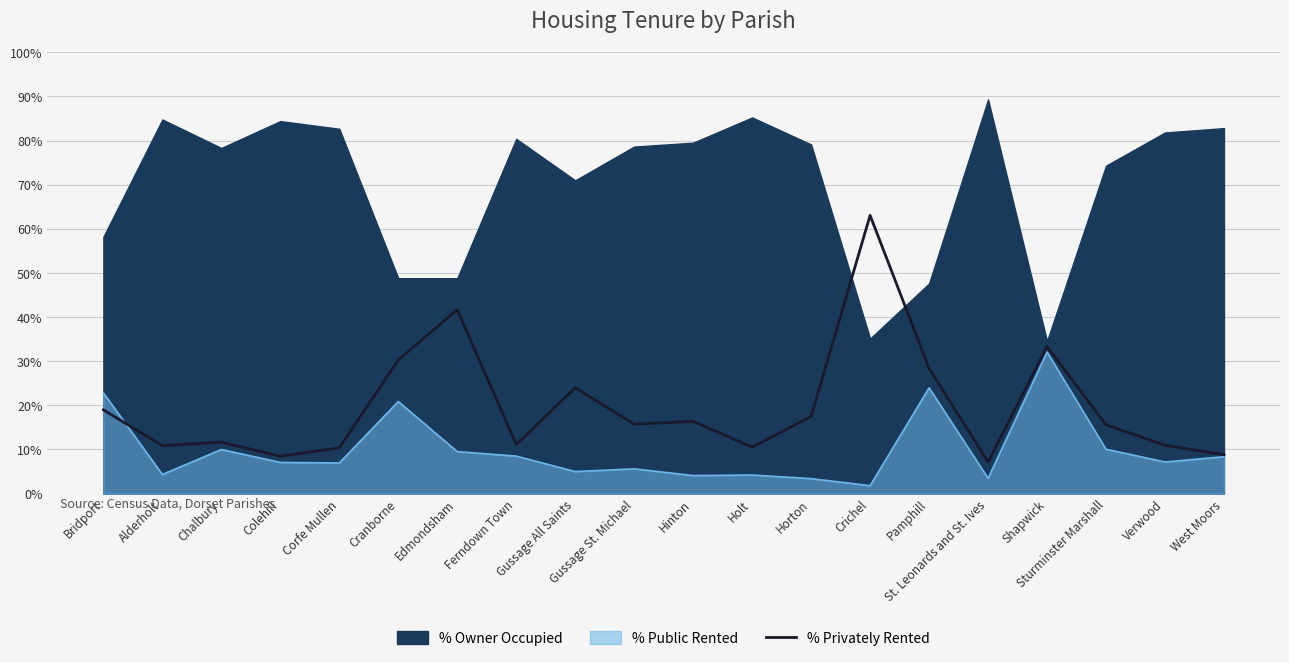

Where is % Privately Rented nearest to the value 35?

Shapwick